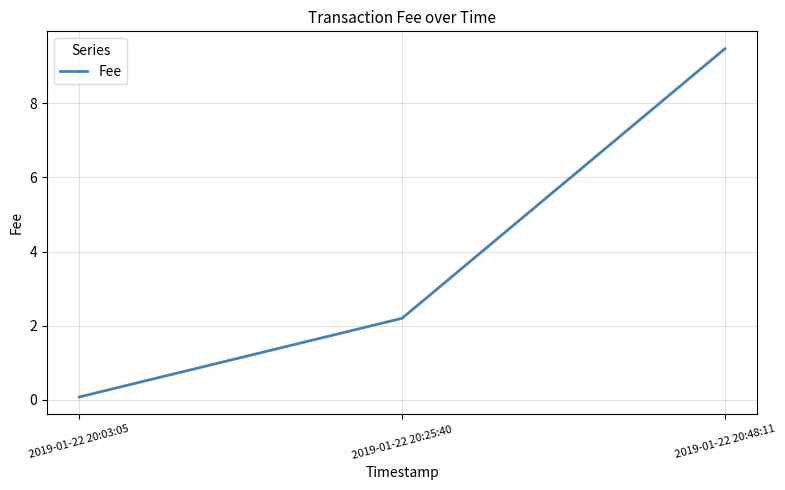

What is the sum of all values?

11.7